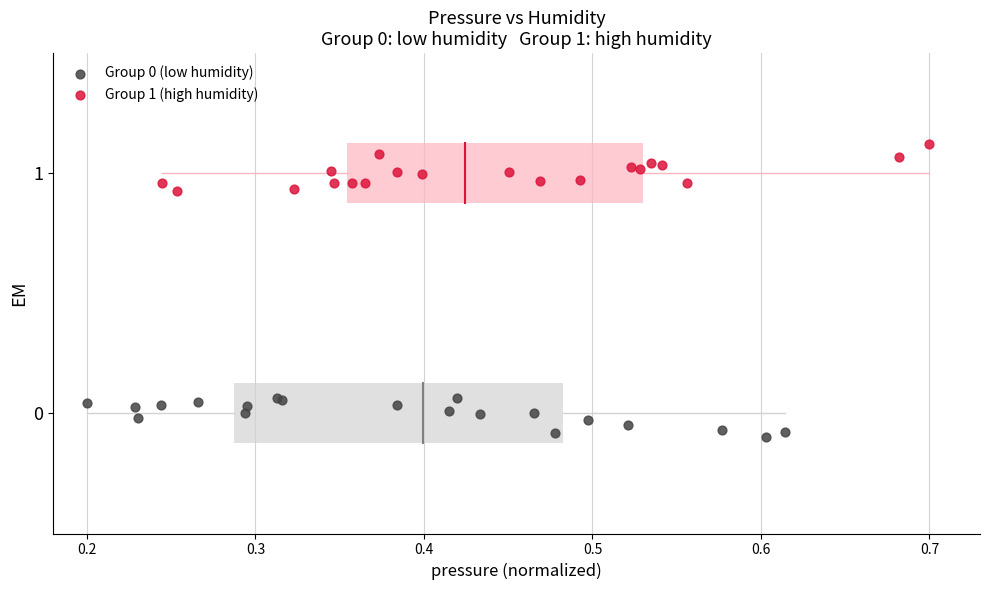

Which series reaches the maximum Y coordinate?

Group 1 (high humidity)